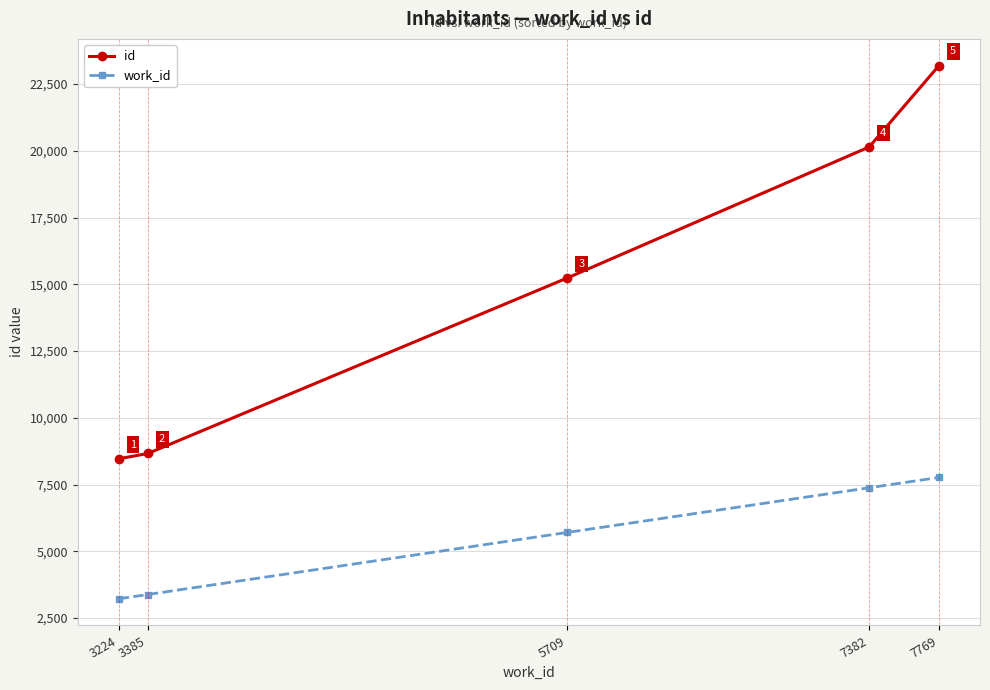

What is the difference between the work_id values at 5709 and 3224?

2485